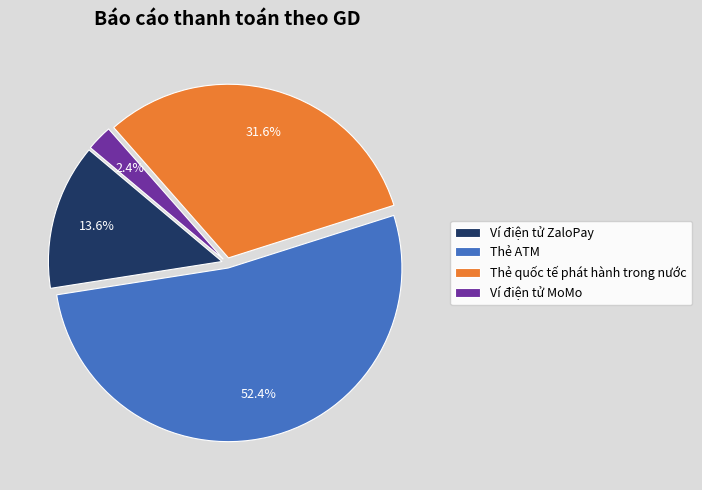

To the nearest percent, what is the difference between the largest and smallest slice percentages?

50%